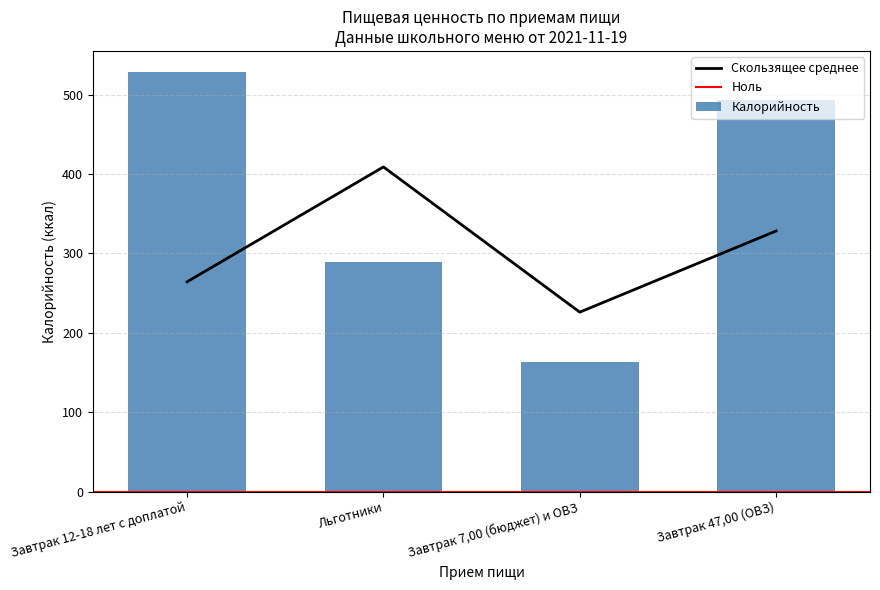

At which label is Скользящее среднее closest to 317?

Завтрак 47,00 (ОВЗ)